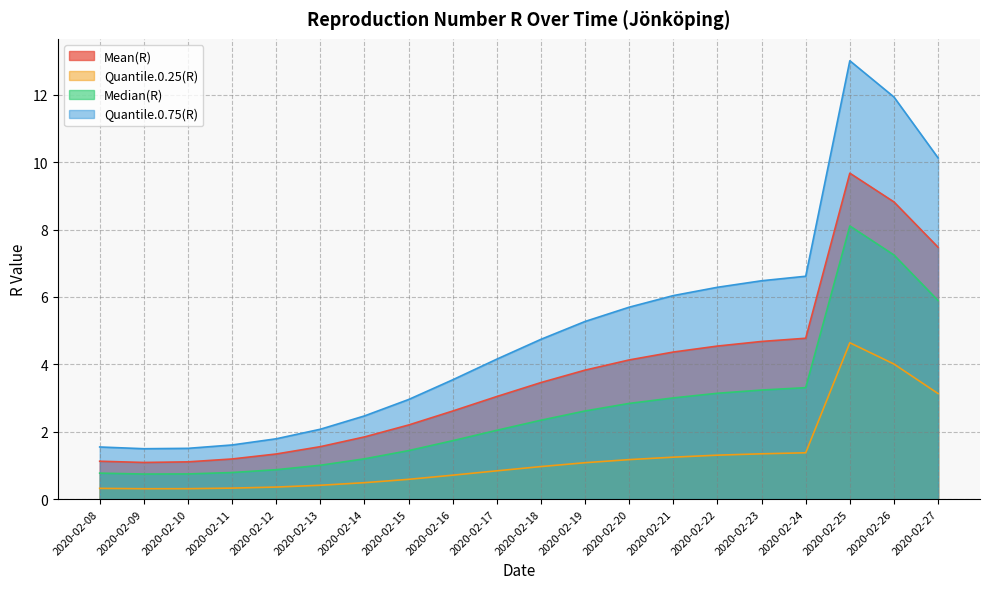

True or false: Quantile.0.25(R) and Mean(R) intersect in this chart.

False